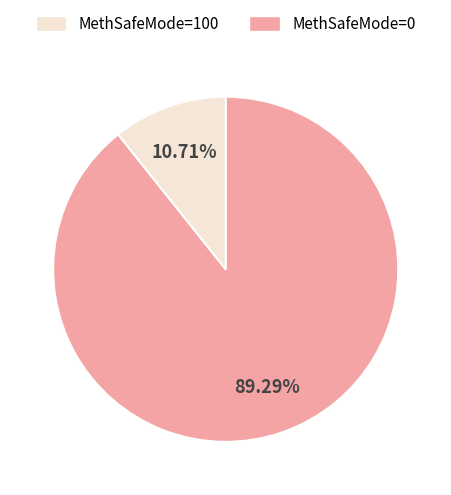

Does any single category account for the majority?

Yes